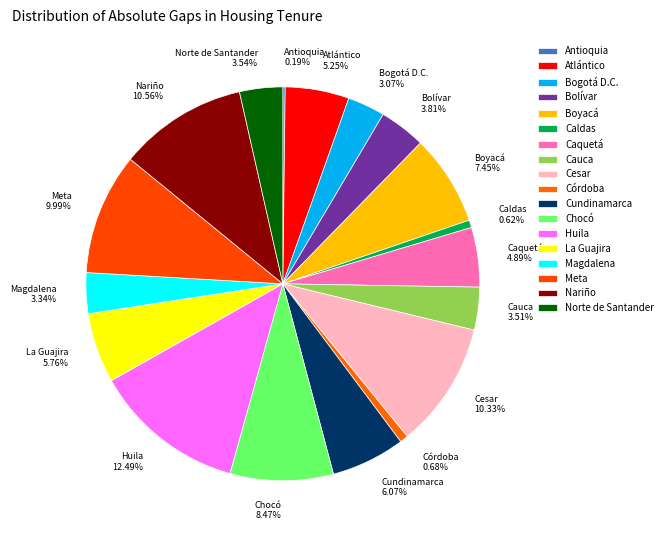

Is there any slice that represents more than half of the pie?

No